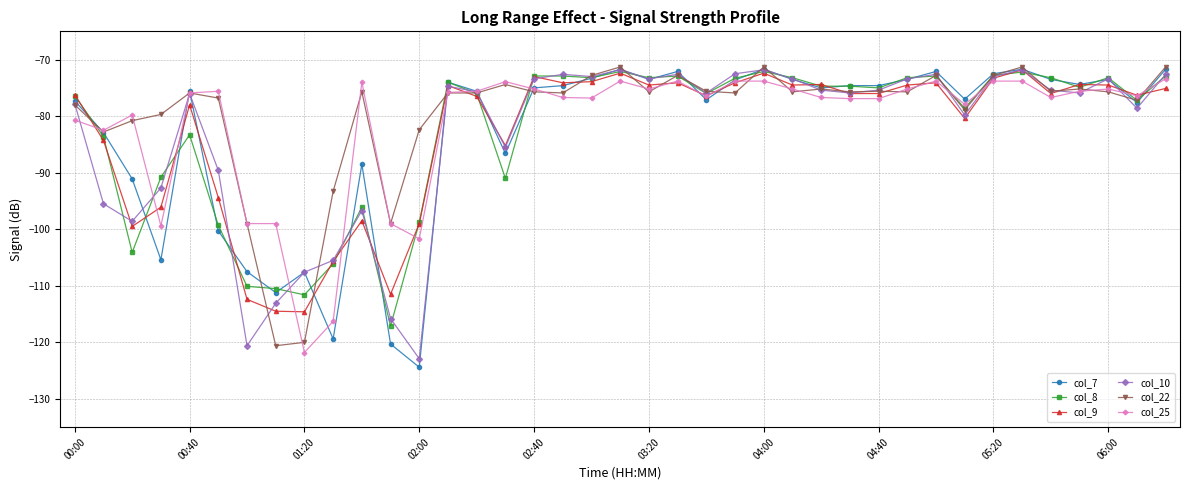

What is the value of the col_9 point at the 25th from the left?

-72.4